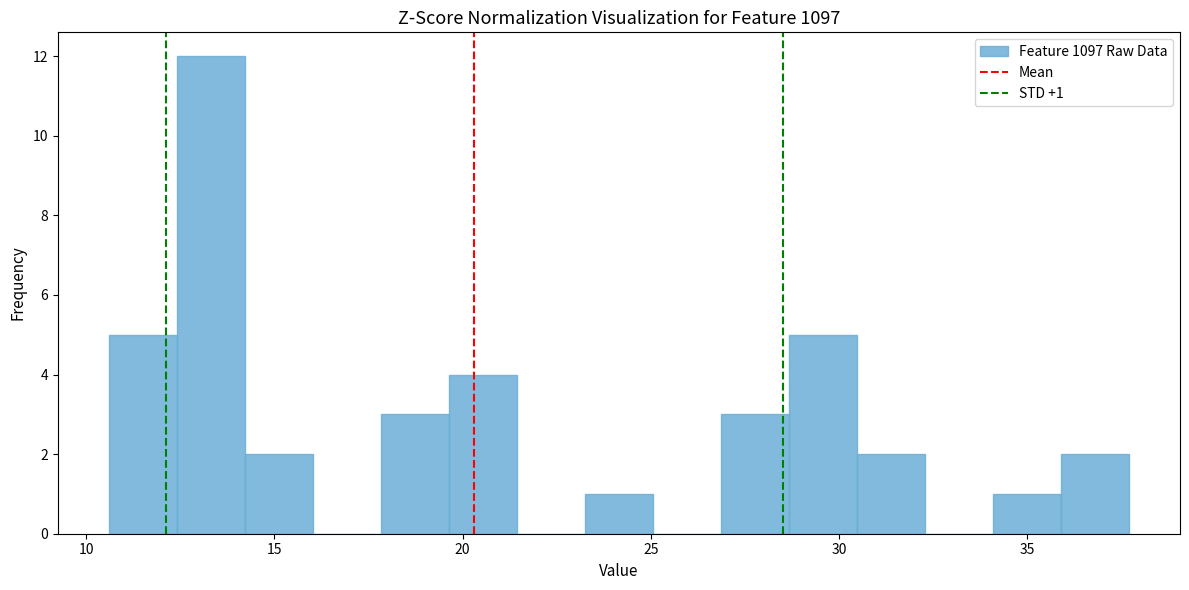

Read against the x-axis, roughly where is the centre of the tallest bar?

13.5